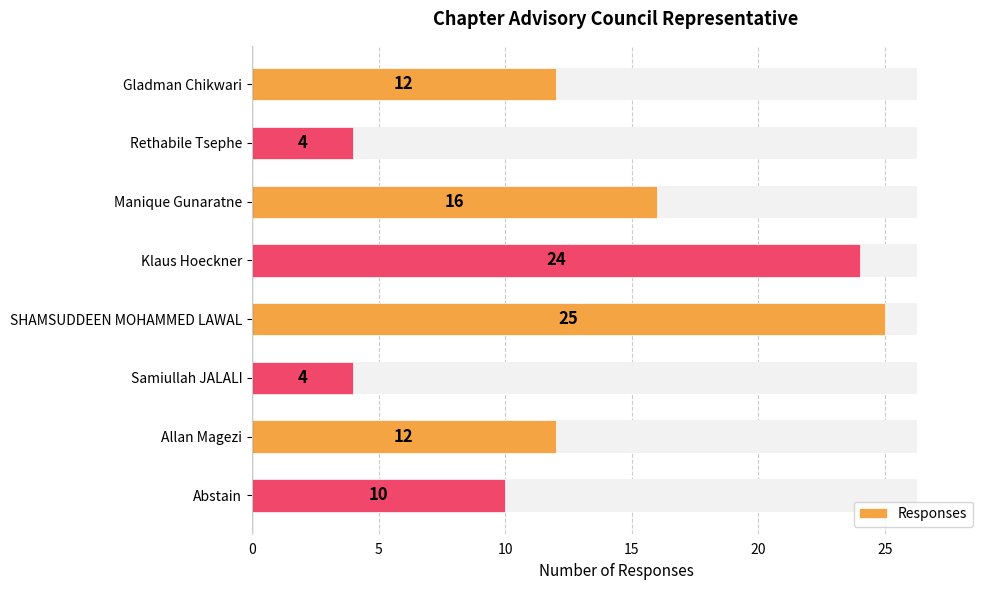

What is the average value?

13